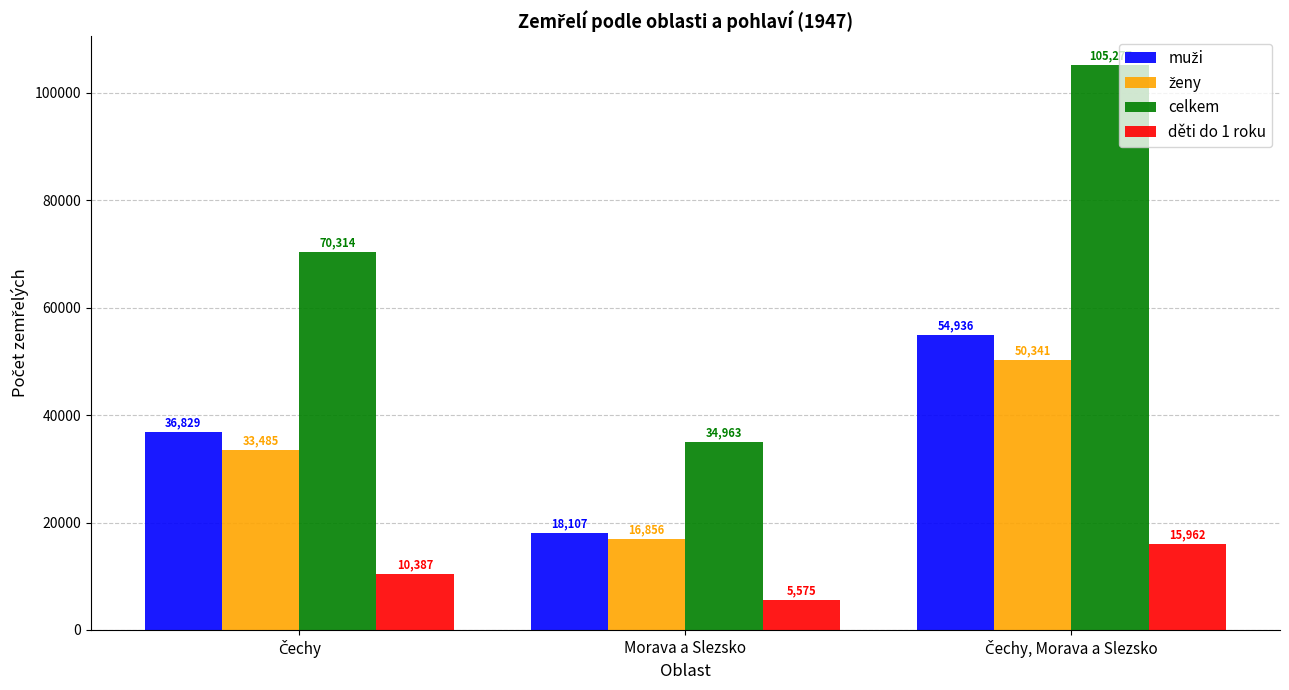

What is the difference between the highest and lowest values at Morava a Slezsko?

29388